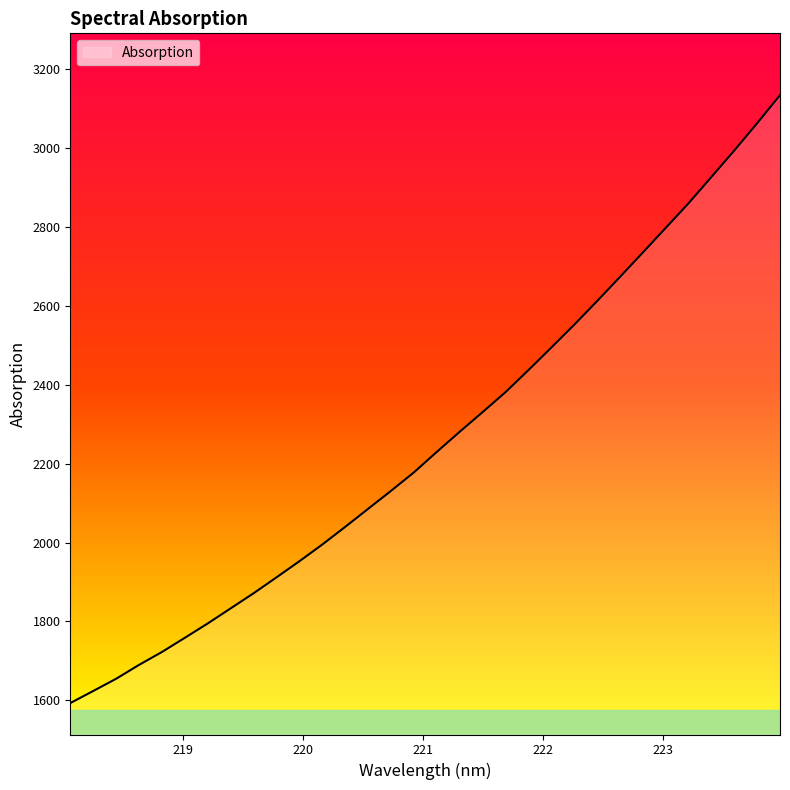

Reading left to right, what are all the values shown in this chart?

1592.9	1623.6	1654.6	1689.8	1722.5	1758.5	1794.9	1833.2	1871.4	1911.7	1952.6	1995.0	2039.7	2085.5	2131.0	2177.9	2229.9	2280.8	2330.7	2381.2	2437.0	2494.2	2552.0	2611.9	2673.2	2735.2	2797.5	2860.1	2926.8	2993.8	3063.1	3134.3